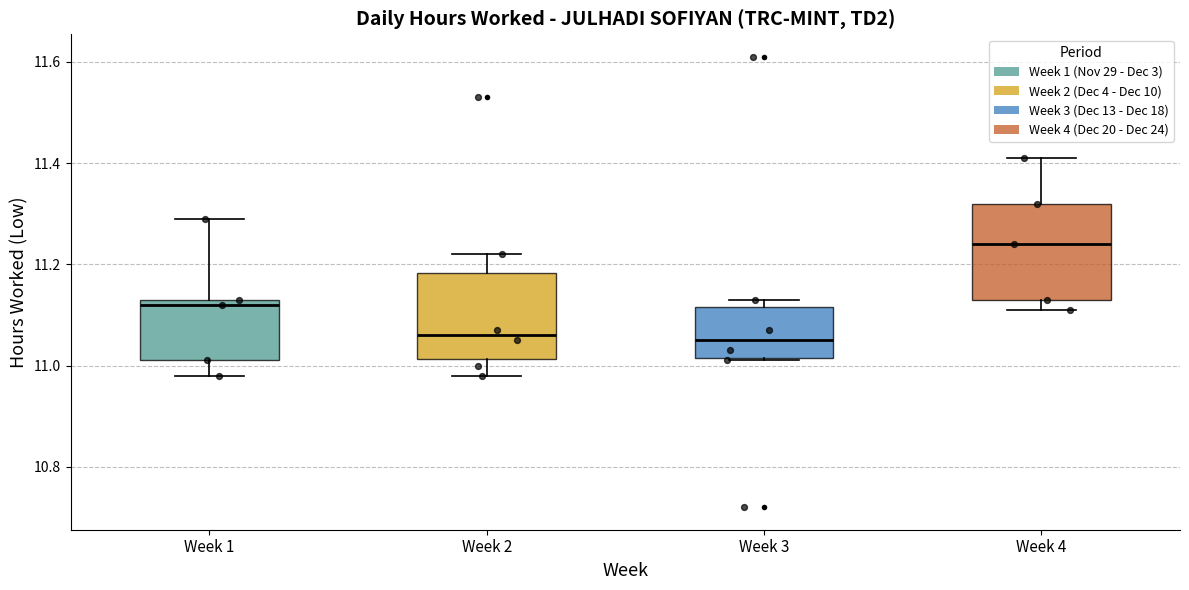

Reading left to right, transcribe this box plot: for each box, give where its median line is, the range the box spans, and where its two whiskers end, as read against the y-axis. The values are not printed on the chart, so give them approximately, as read against the axis.

Week 1: median 11.12, box 11.02 to 11.14, whiskers 10.98 to 11.30
Week 2: median 11.06, box 11.02 to 11.18, whiskers 10.98 to 11.22
Week 3: median 11.06, box 11.02 to 11.12, whiskers 11.02 to 11.14
Week 4: median 11.24, box 11.14 to 11.32, whiskers 11.12 to 11.42